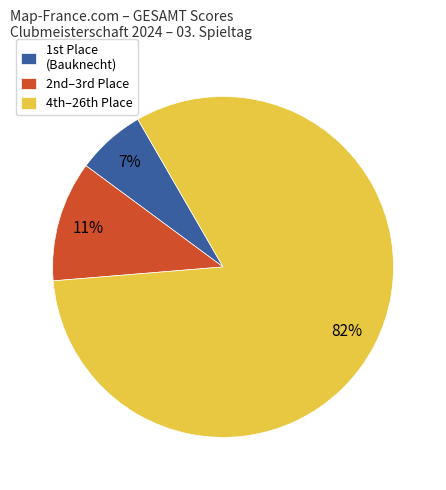

Count the number of slices in the pie.

3